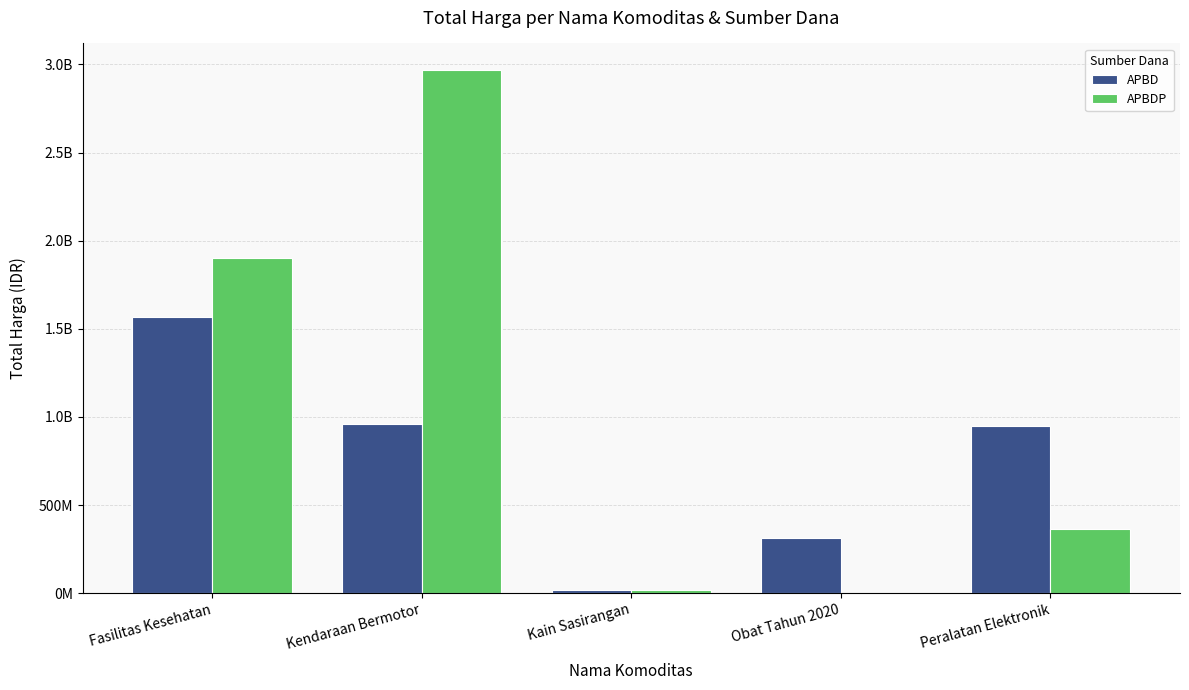

Reading left to right, extract all data points from this chart.

APBD: Fasilitas Kesehatan=1566487575	Kendaraan Bermotor=957002100	Kain Sasirangan=18900000	Obat Tahun 2020=312225710	Peralatan Elektronik=948767000
APBDP: Fasilitas Kesehatan=1903467940	Kendaraan Bermotor=2970562000	Kain Sasirangan=19175000	Obat Tahun 2020=0	Peralatan Elektronik=362453800